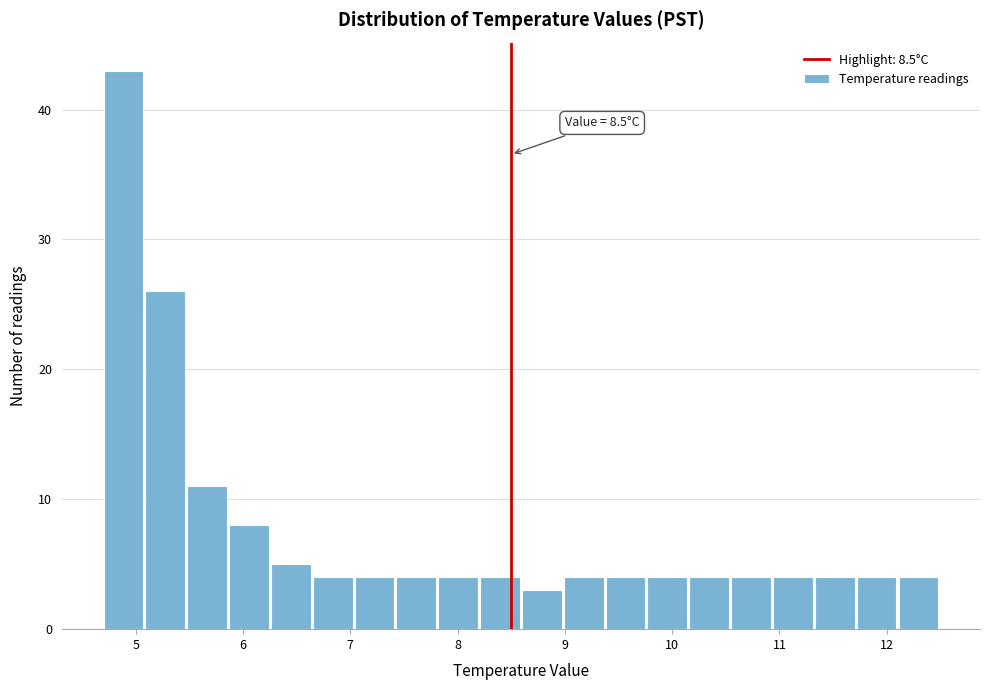

Around what value on the x-axis is the tallest bar? Give the approximate position of its centre, as read against the axis.

4.9